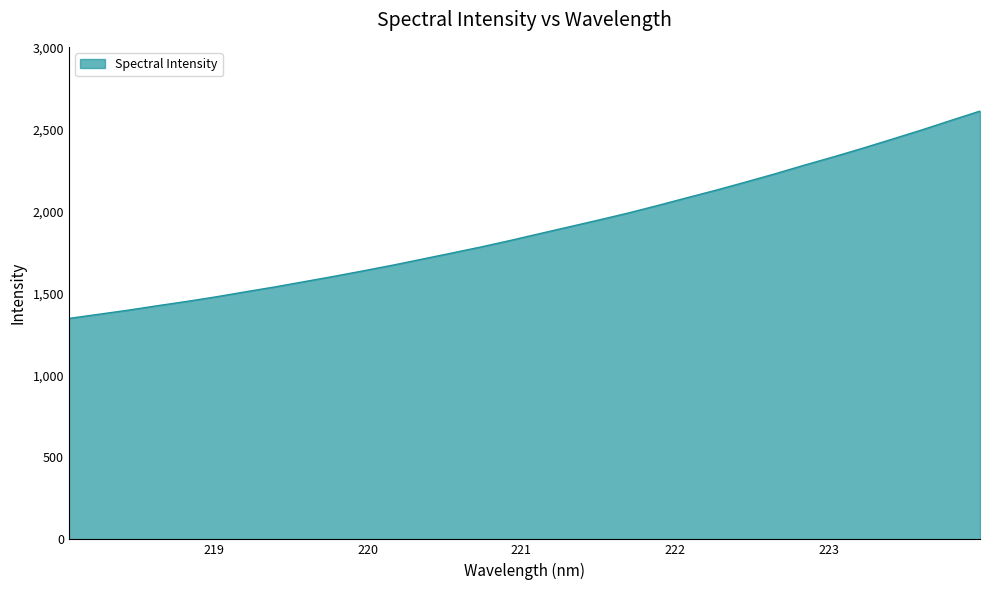

What is the minimum value shown in the chart?

1349.1